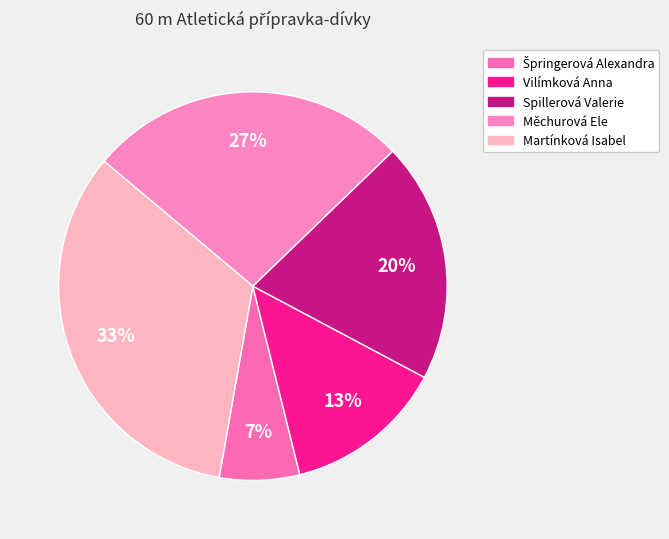

The Špringerová Alexandra slice represents 1% of the pie. True or false?

False